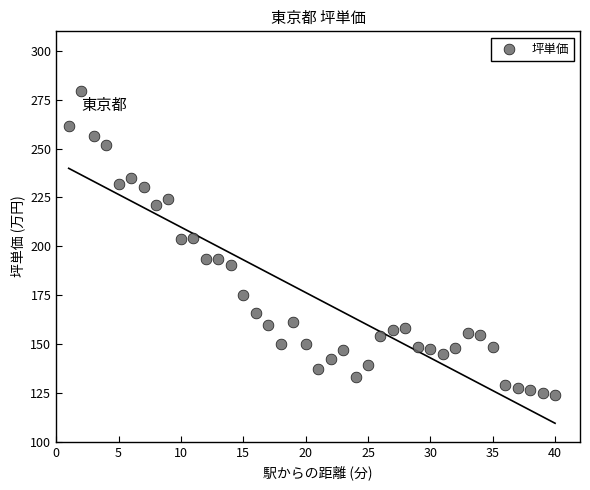

What is the range of Y values (max minus min)?

155.7